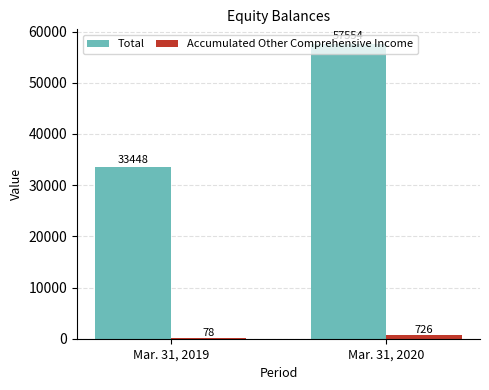

Reading right to left, extract all data points from this chart.

Total: 57554	33448
Accumulated Other Comprehensive Income: 726	78